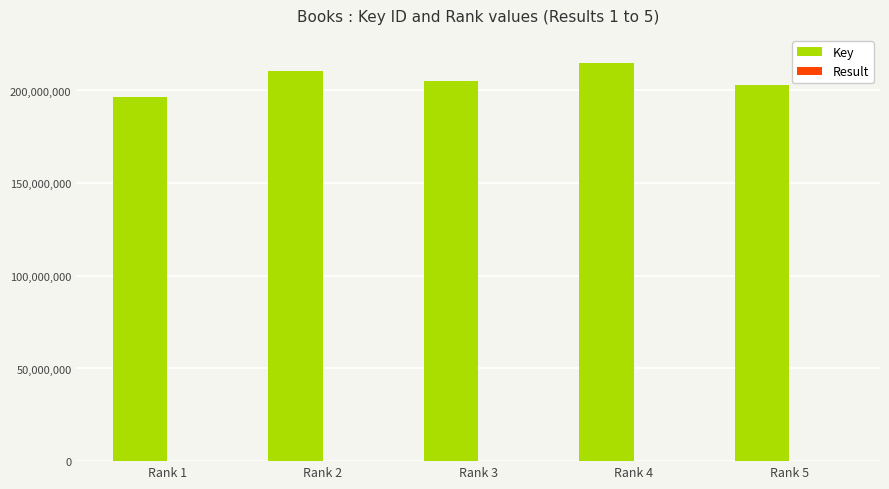

The value of Key at Rank 1 is 135799869. True or false?

False